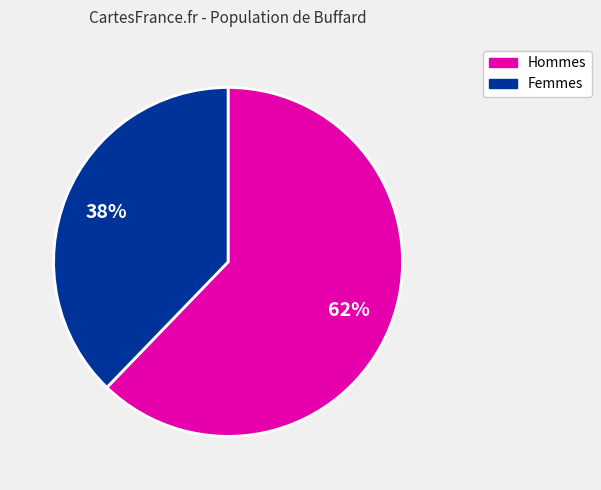

Rank the categories by value from lowest to highest.

Femmes, Hommes